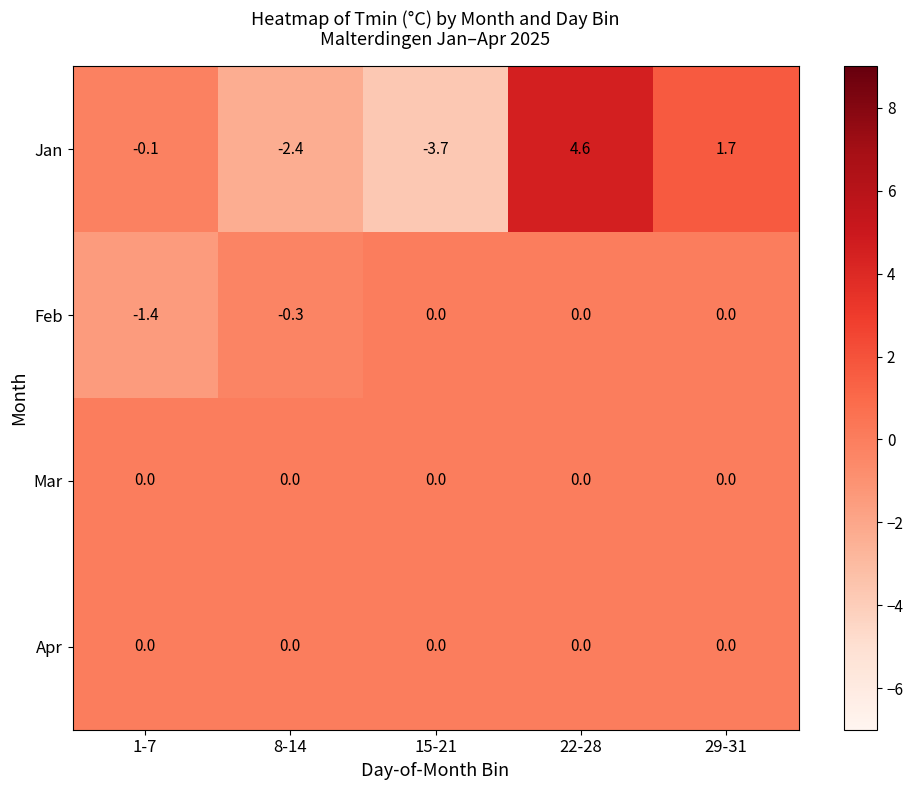

Is it true that Apr equals 0.0 at 22-28?

True